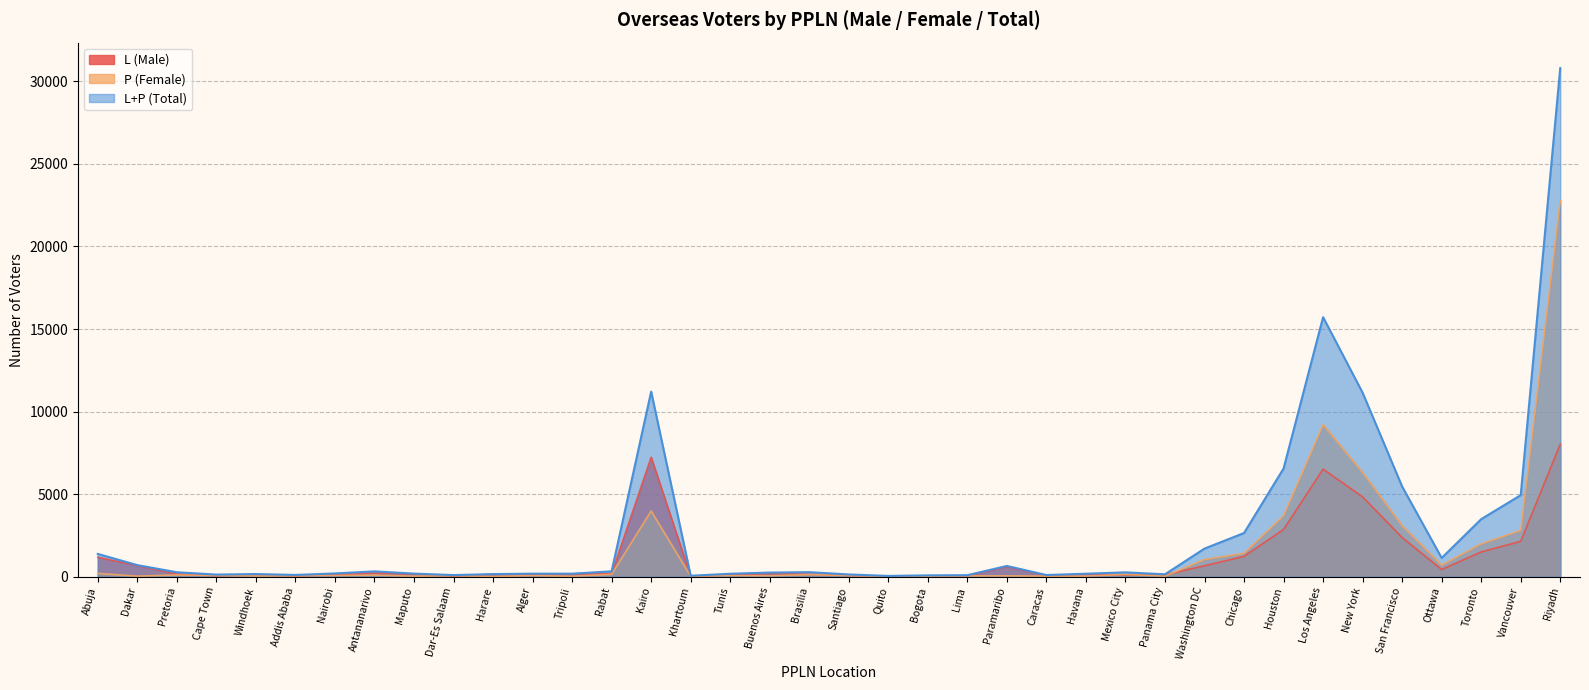

Rank the series by their average value, from lowest to highest.

L (Male), P (Female), L+P (Total)